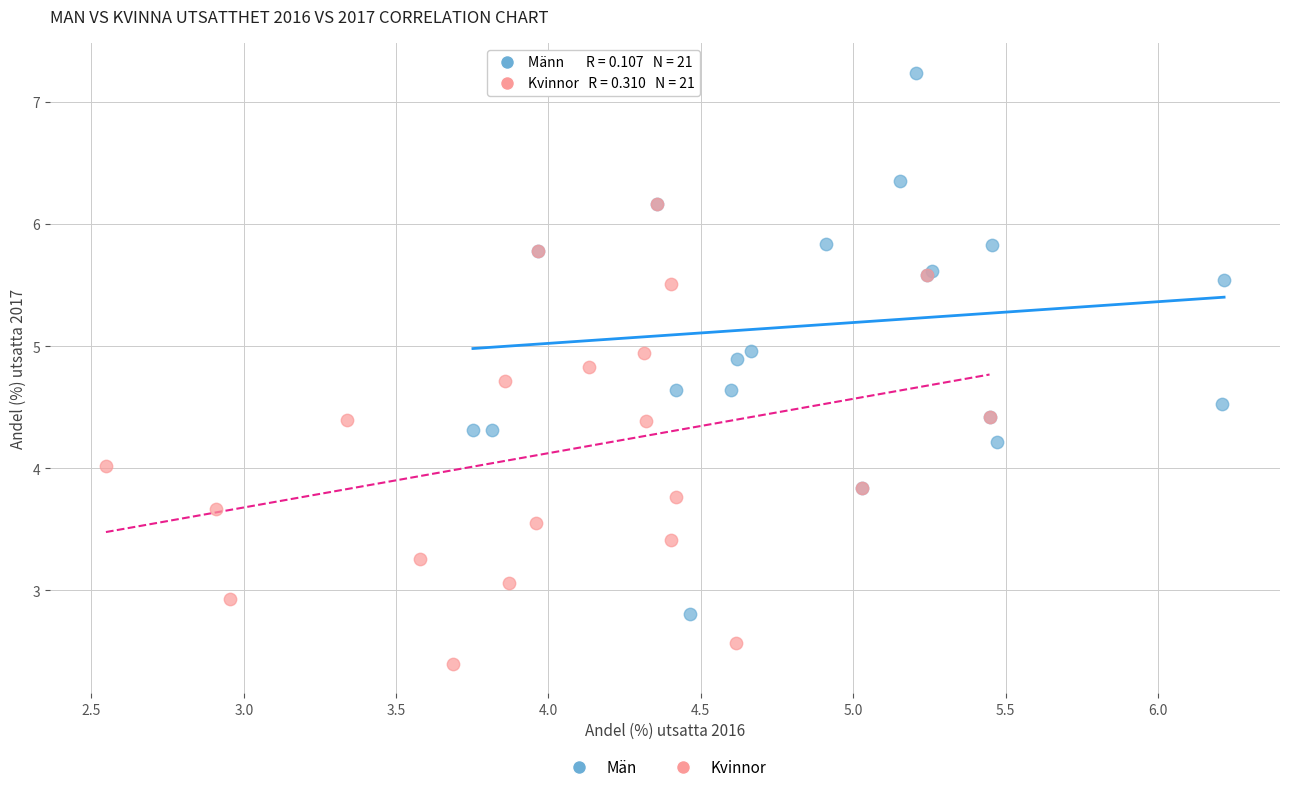

Which series contains the lowest Y value?

Kvinnor